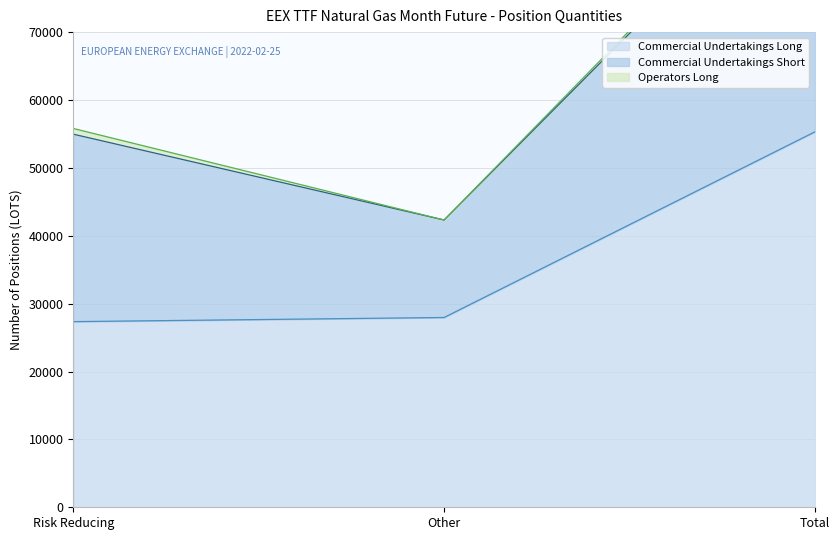

Count the number of data series in this chart.

3